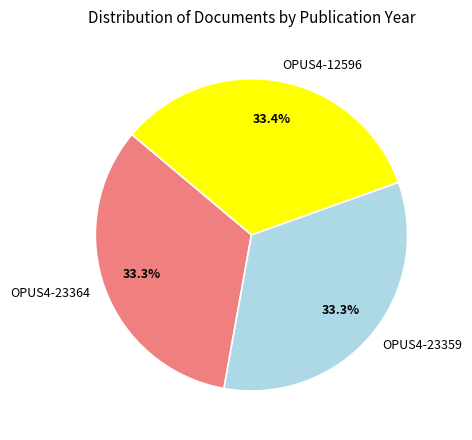

What is the ratio of the value at OPUS4-23359 to the value at OPUS4-12596?

1.0